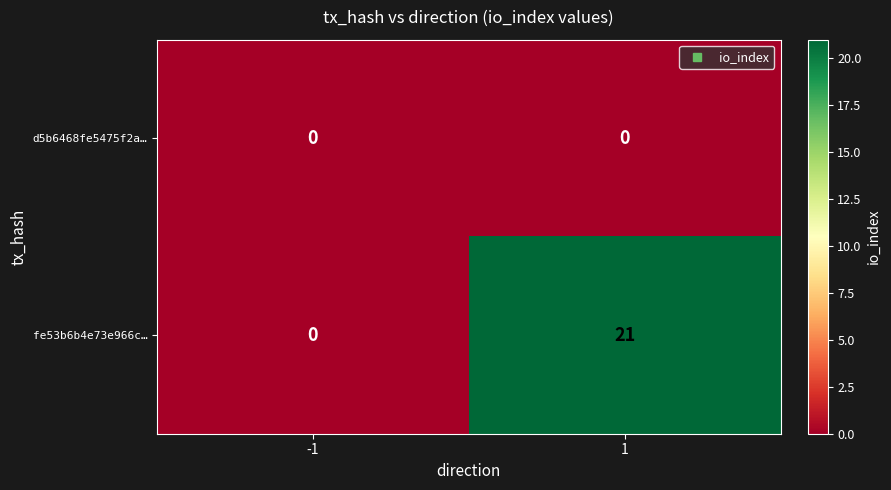

Which series has the widest spread of values?

fe53b6b4e73e966c…